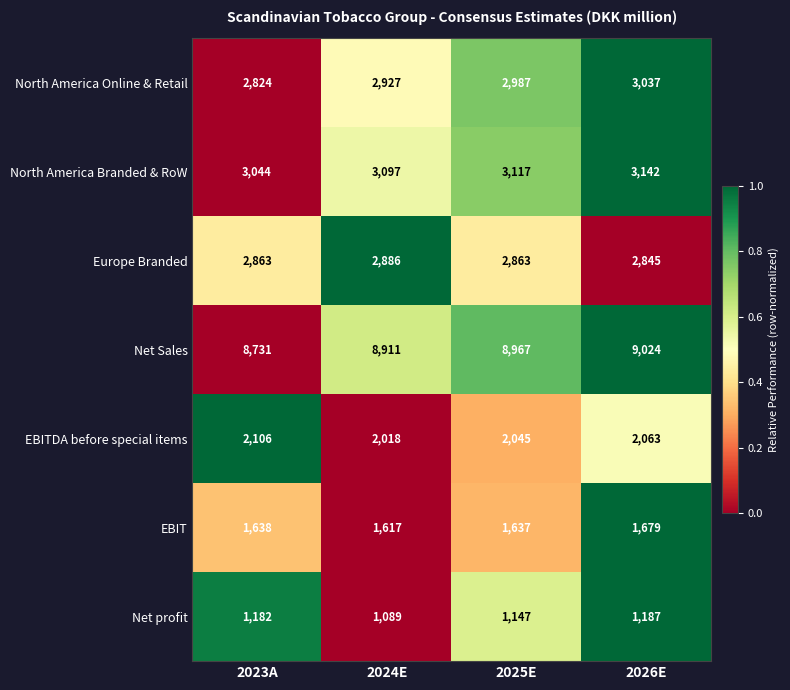

Is it true that Net Sales equals 8967 at 2025E?

True